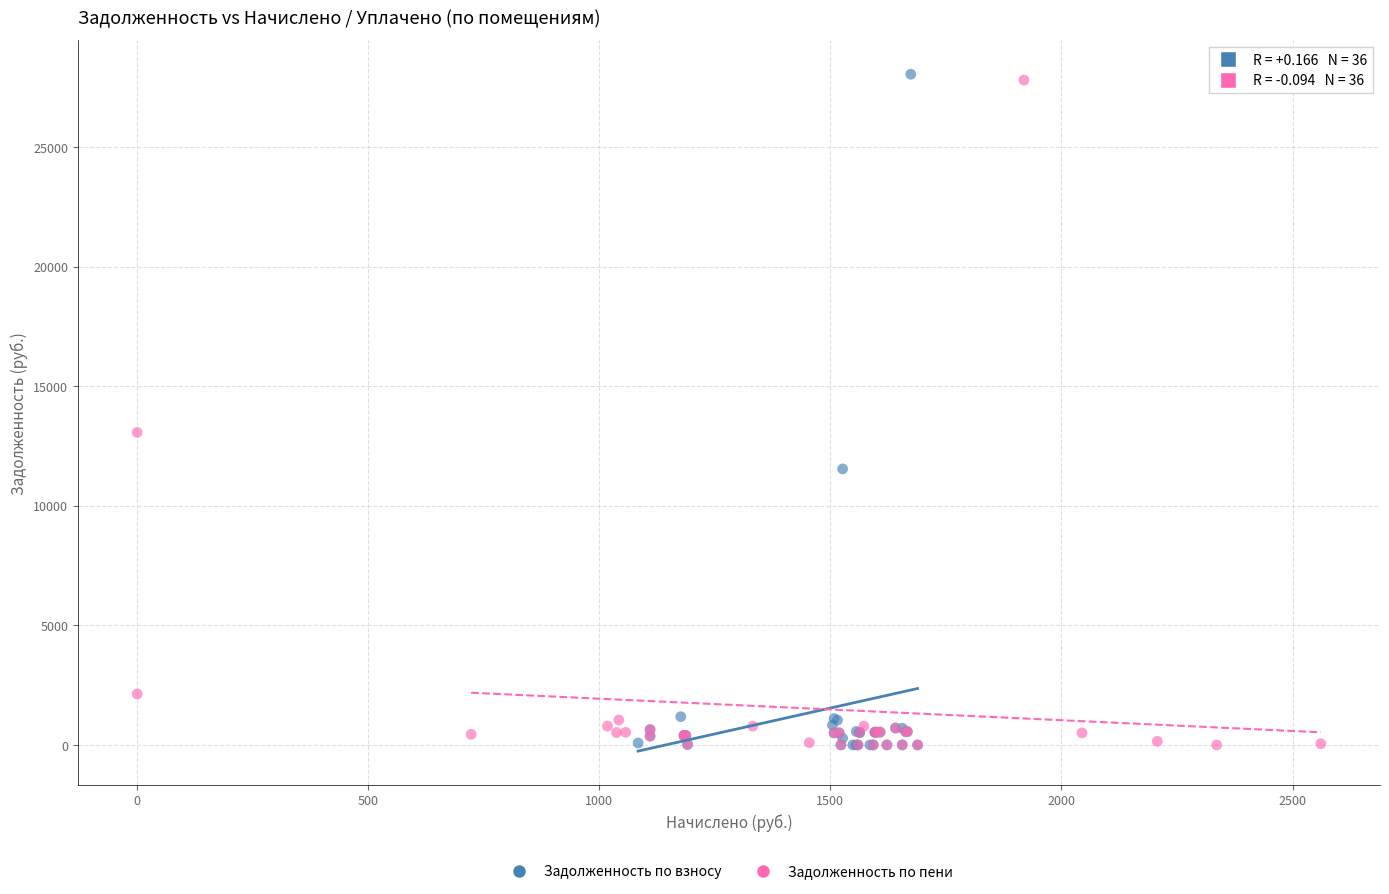

Which series has the largest Y range (max minus min)?

Задолженность по взносу